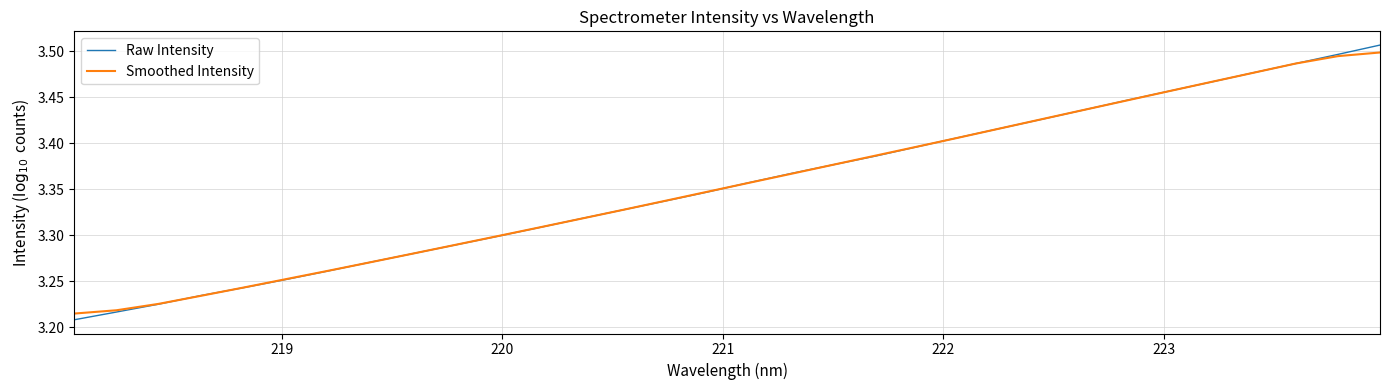

How many Smoothed Intensity values are between 3 and 4?

32